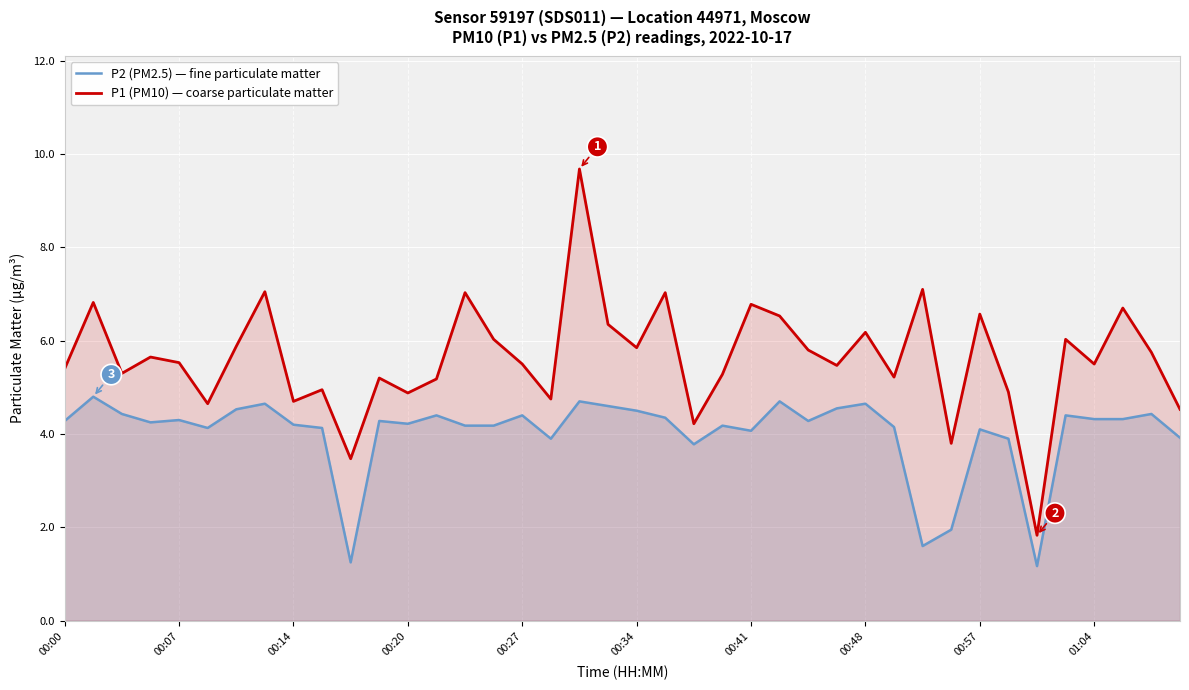

What are all the series names shown in the legend?

P2 (PM2.5) — fine particulate matter, P1 (PM10) — coarse particulate matter